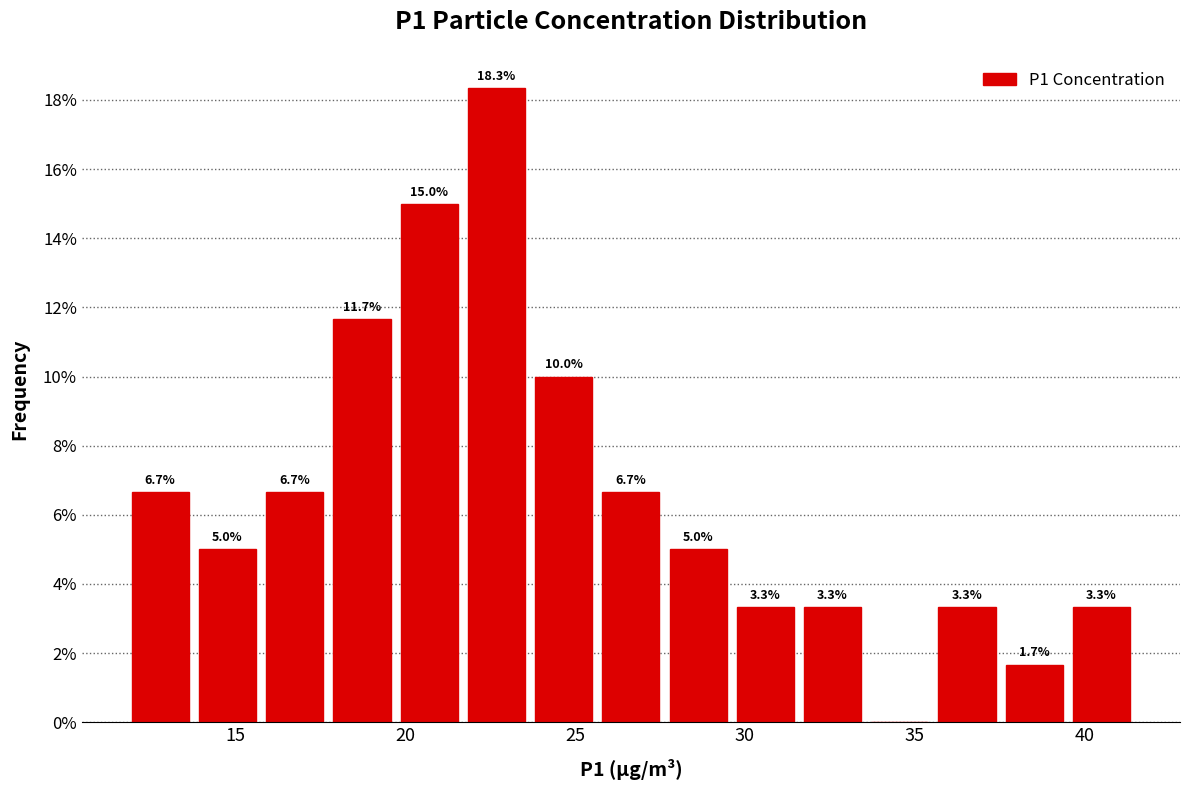

Read against the x-axis, roughly where is the centre of the tallest bar?

22.5